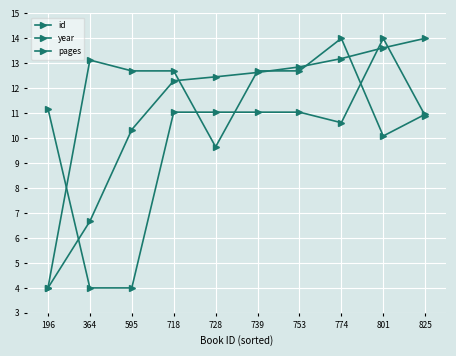

How many times do id and year cross each other?

5